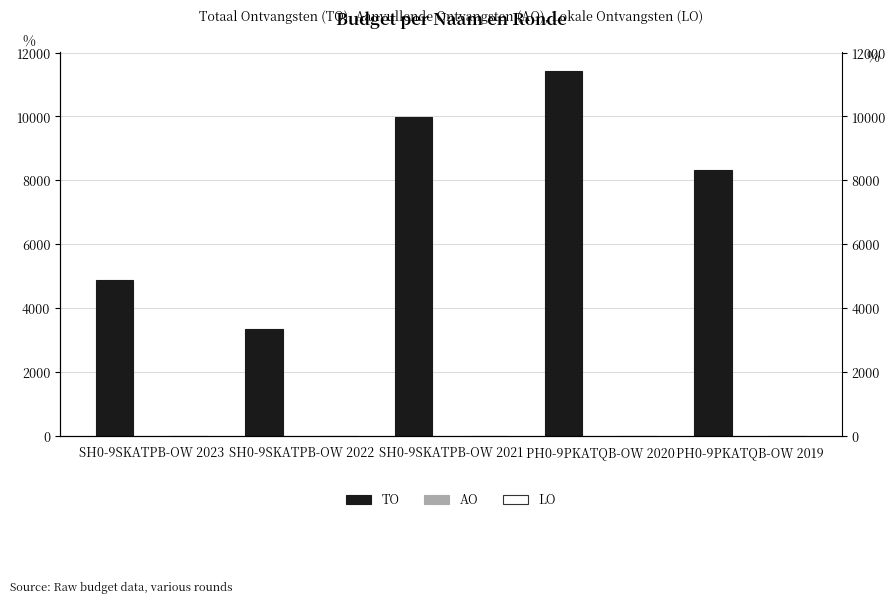

Which category has the lowest value across all series?

SH0-9SKATPB-OW 2023